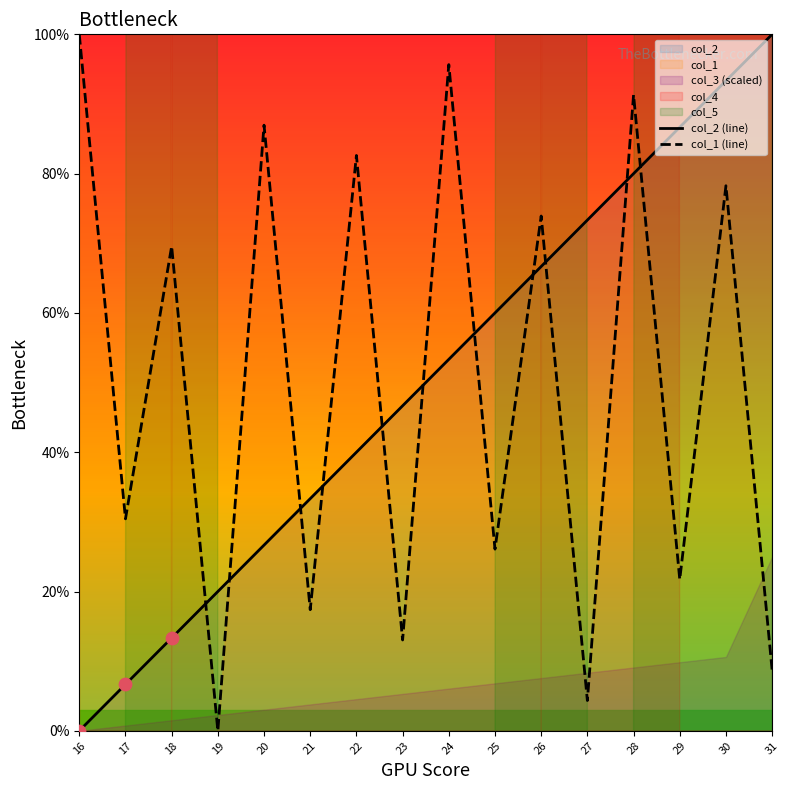

Which series has the largest total across all categories?

col_2 (line)